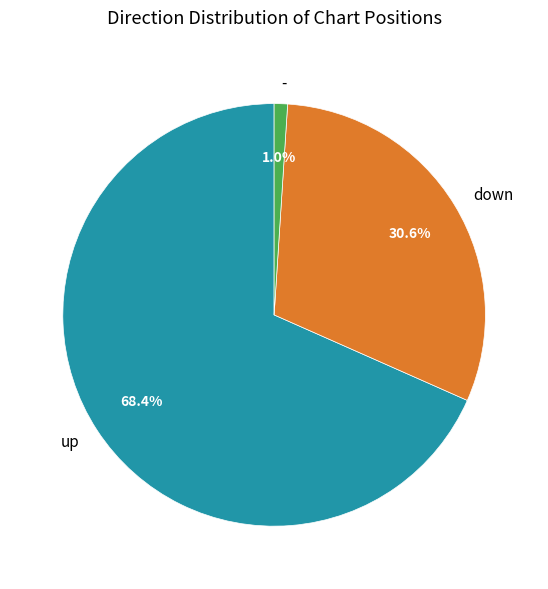

Does up represent more than half of the total?

Yes